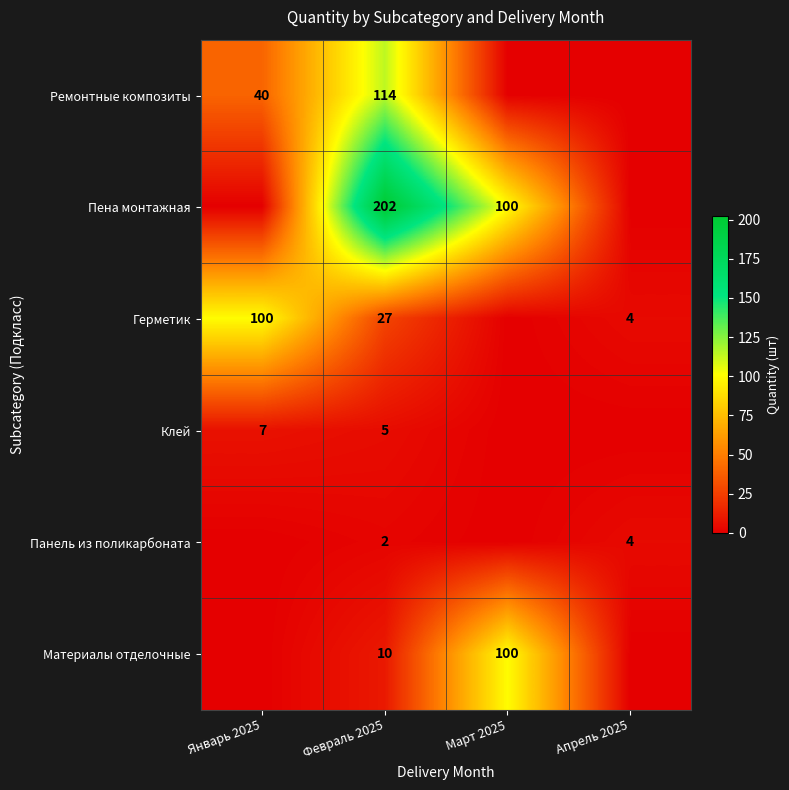

At Февраль 2025, list the series in order from smallest to largest.

Панель из поликарбоната, Клей, Материалы отделочные, Герметик, Ремонтные композиты, Пена монтажная